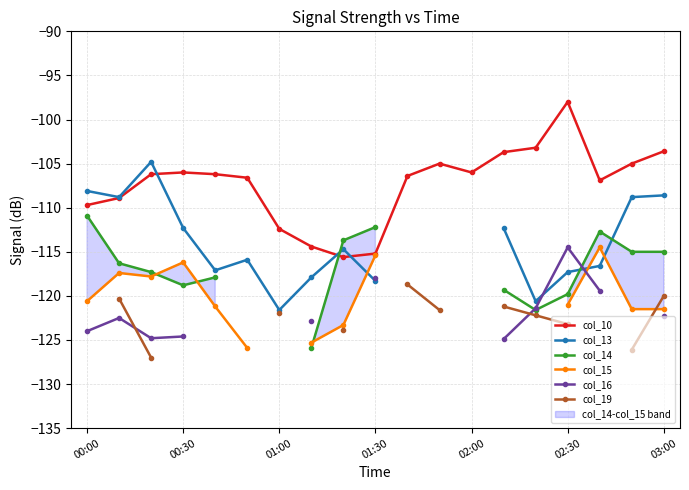

True or false: col_19 and col_15 cross at least once.

True